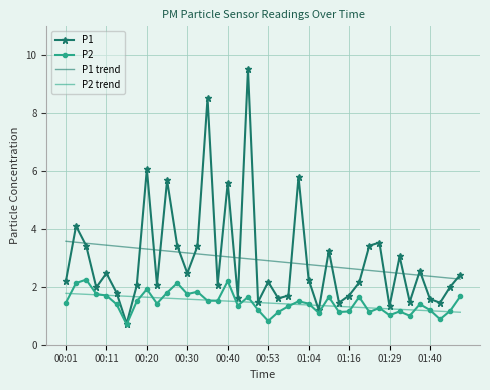

List the series in order of their peak value, lowest first.

P2 trend, P2, P1 trend, P1